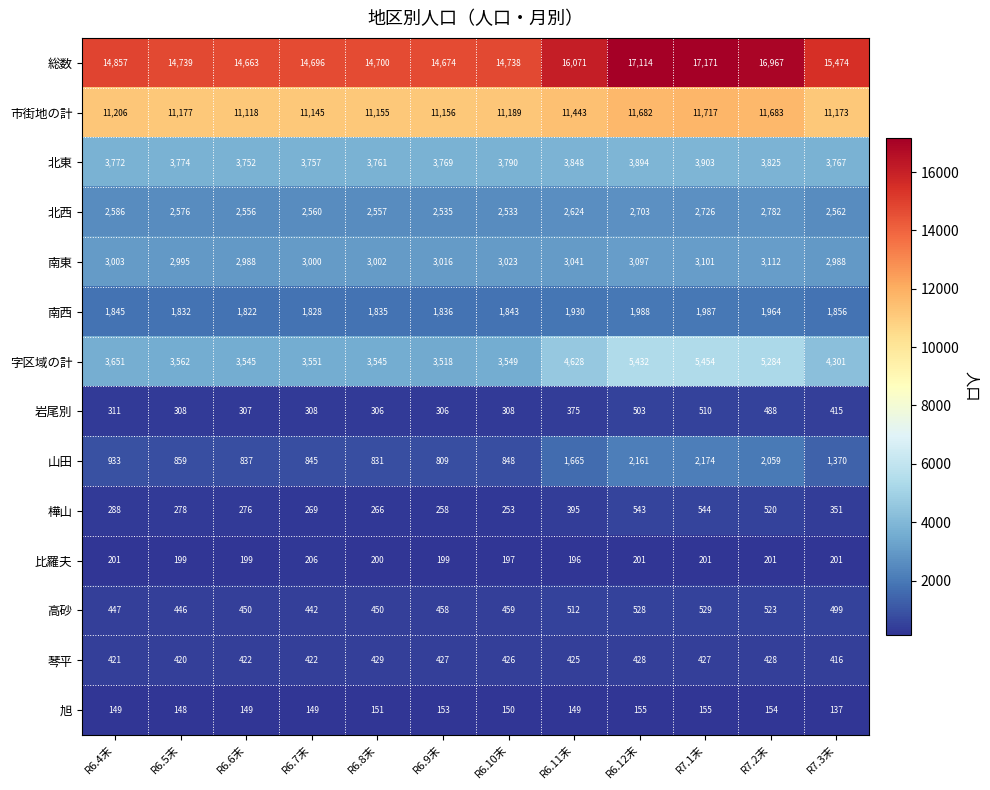

Is it true that 総数 equals 14696 at R6.7末?

True